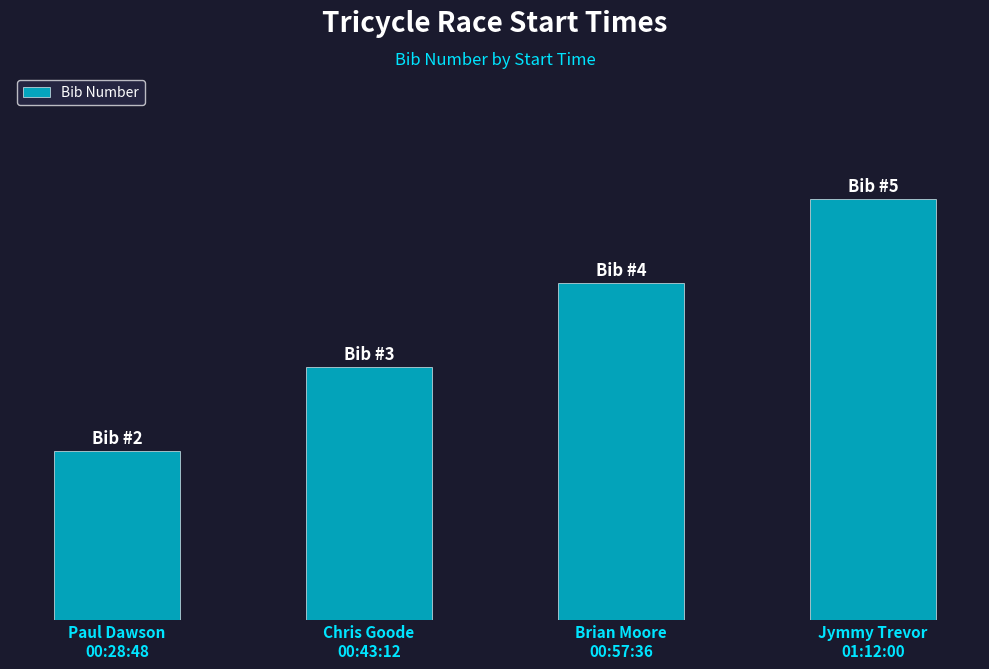

Which label corresponds to the smallest value in the chart?

Paul Dawson
00:28:48